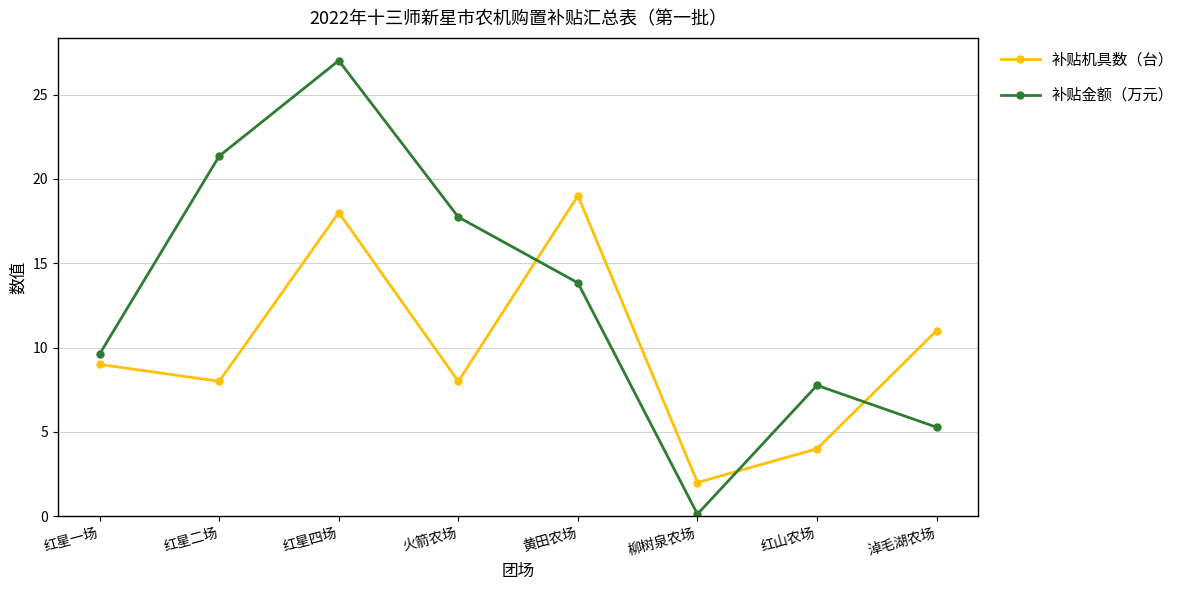

The value of 补贴机具数（台） at 火箭农场 is 13.4. True or false?

False